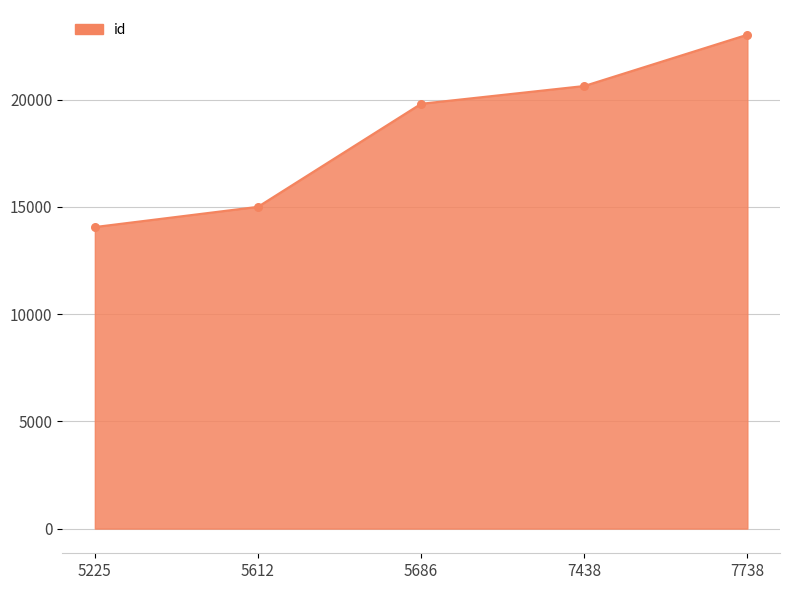

Between 7738 and 5686, which is larger?

7738